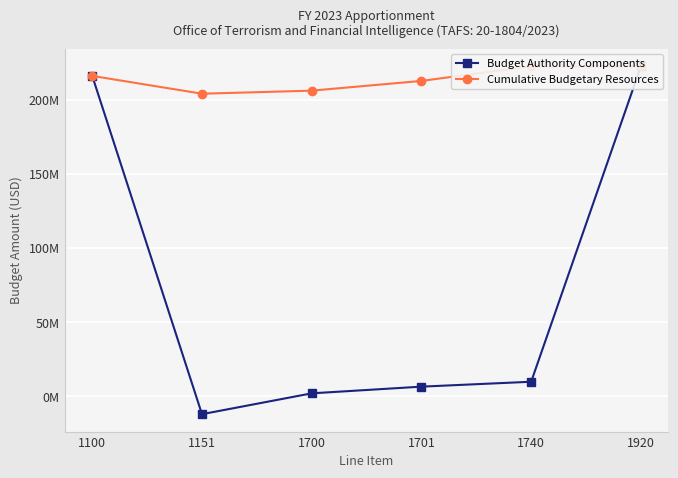

Rank the categories by Cumulative Budgetary Resources value from lowest to highest.

1151, 1700, 1701, 1100, 1740, 1920